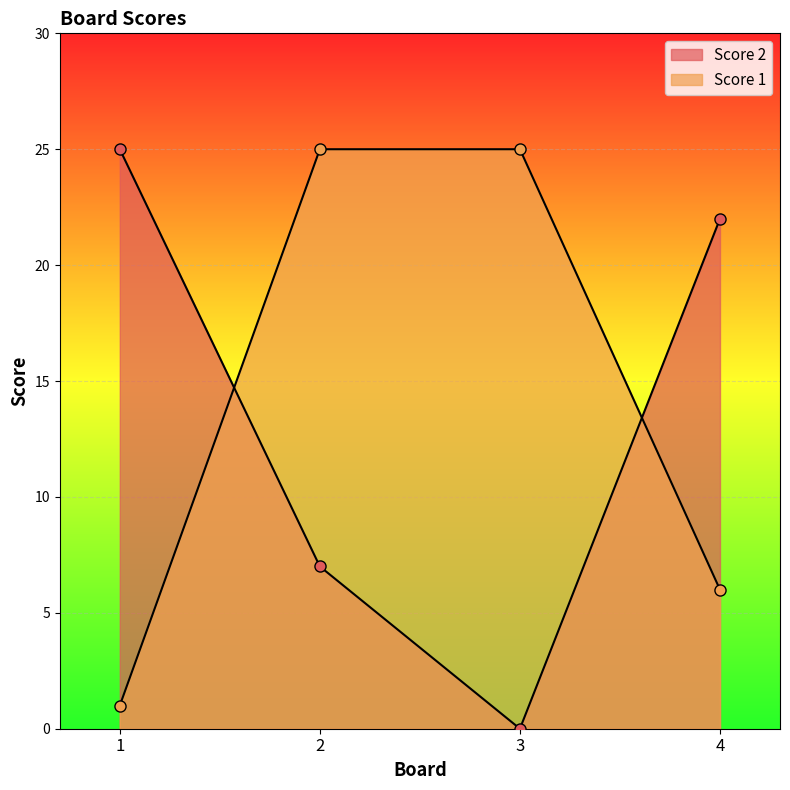

Between 3 and 1, which is larger?

3